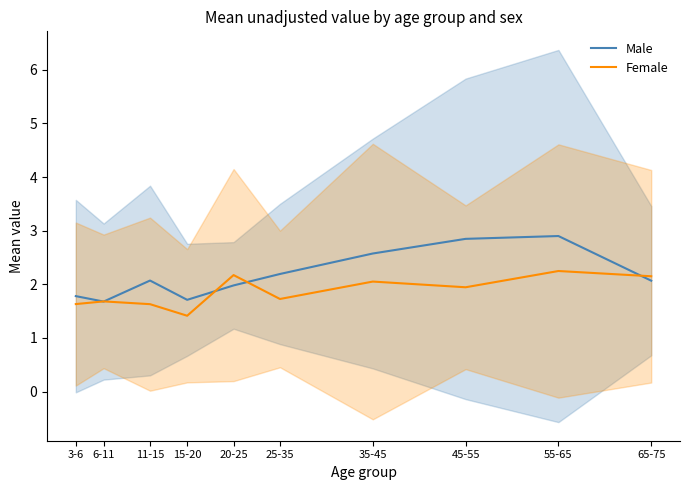

What is the smallest value displayed?

1.4